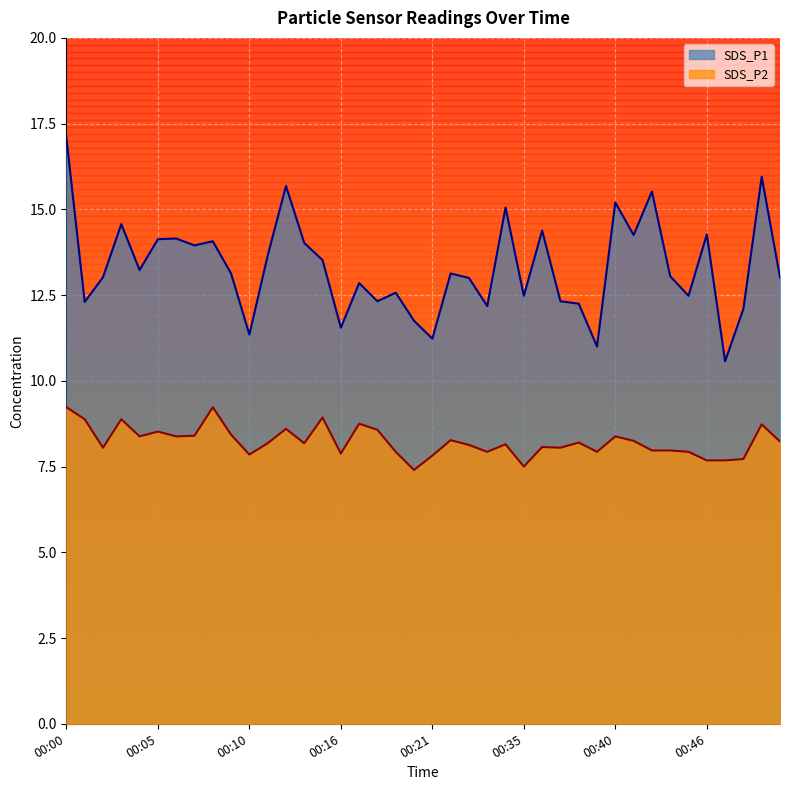

The value of SDS_P1 at 00:17 is 18.5. True or false?

False